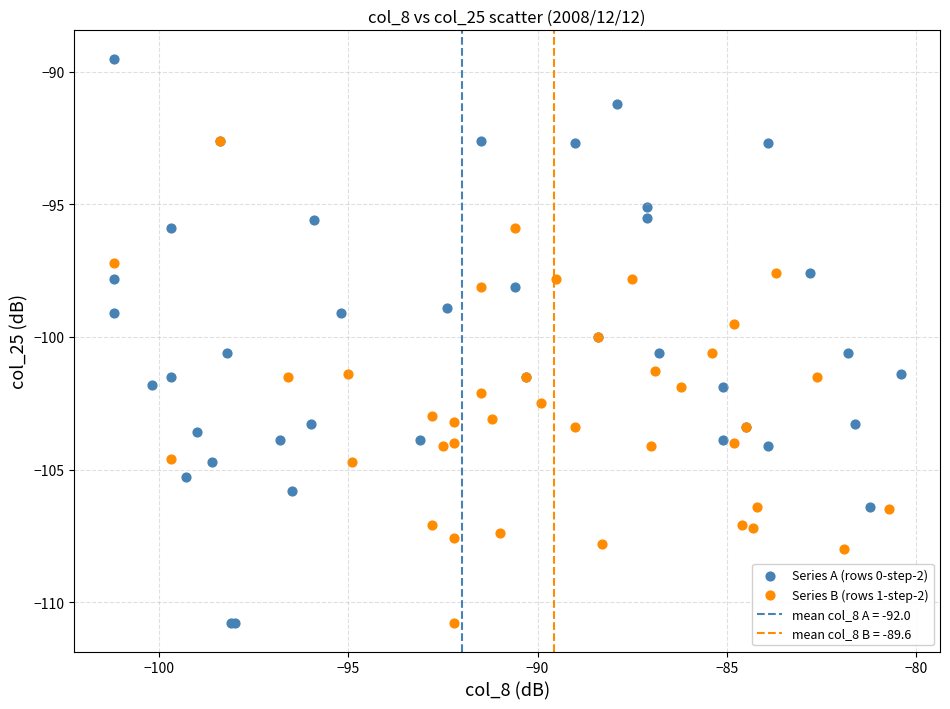

Which series has the largest Y range (max minus min)?

Series A (rows 0-step-2)